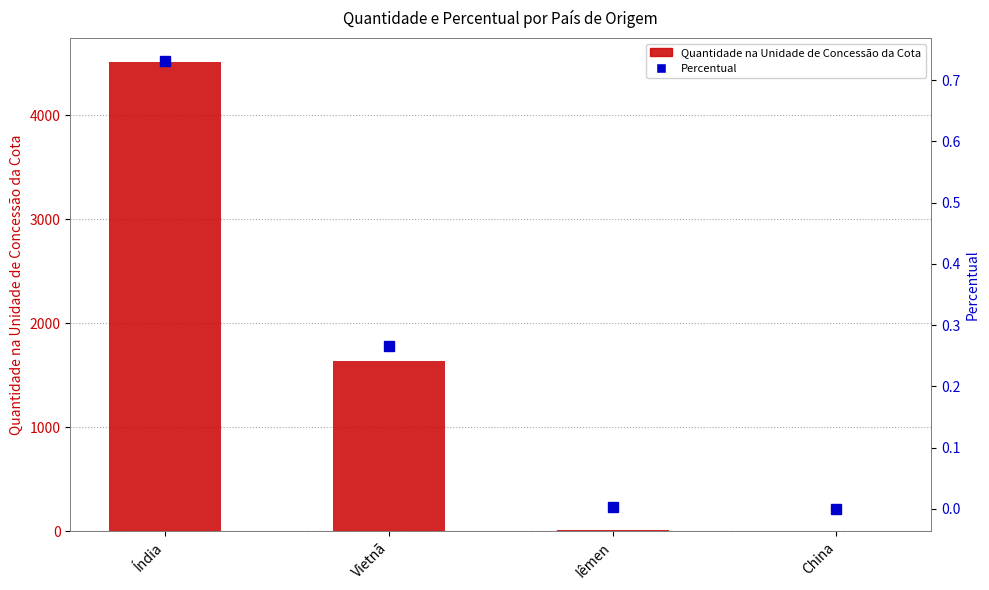

What is the difference between the Percentual values at Iêmen and Vietnã?

0.3